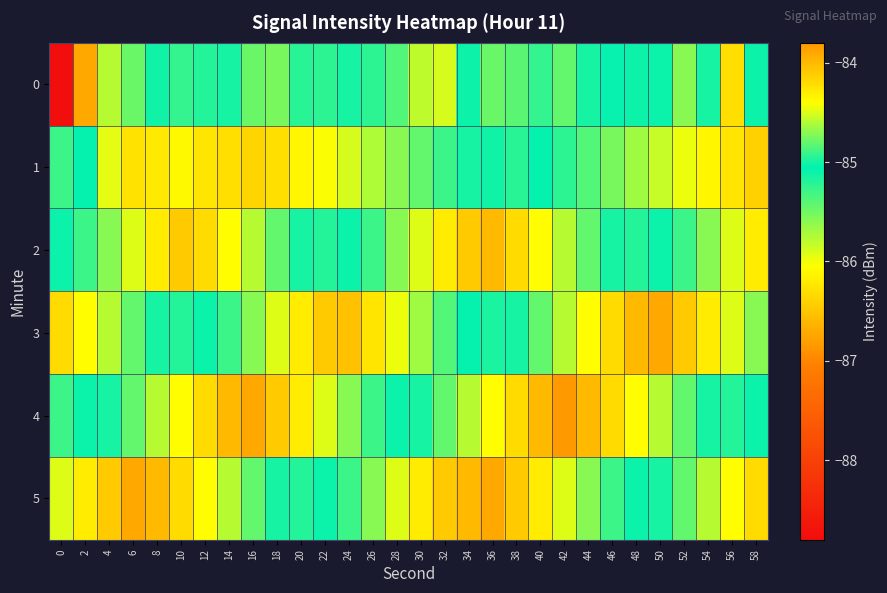

Reading left to right, extract all data points from this chart.

0: 0=-88.8	2=-83.9	4=-84.6	6=-84.8	8=-85.1	10=-84.9	12=-85.2	14=-85.0	16=-84.8	18=-84.7	20=-85.2	22=-85.0	24=-85.1	26=-84.9	28=-84.9	30=-84.6	32=-84.5	34=-85.0	36=-84.8	38=-84.8	40=-84.9	42=-84.8	44=-85.1	46=-85.1	48=-85.0	50=-85.1	52=-84.7	54=-85.1	56=-84.2	58=-85.0
1: 0=-84.9	2=-85.0	4=-84.5	6=-84.2	8=-84.3	10=-84.4	12=-84.3	14=-84.2	16=-84.2	18=-84.2	20=-84.3	22=-84.4	24=-84.5	26=-84.6	28=-84.7	30=-84.8	32=-84.9	34=-85.0	36=-85.1	38=-85.2	40=-85.0	42=-85.0	44=-84.8	46=-84.8	48=-84.7	50=-84.5	52=-84.5	54=-84.3	56=-84.2	58=-84.2
2: 0=-85.1	2=-84.9	4=-84.7	6=-84.5	8=-84.3	10=-84.1	12=-84.2	14=-84.4	16=-84.6	18=-84.8	20=-85.0	22=-85.2	24=-85.1	26=-84.9	28=-84.7	30=-84.5	32=-84.3	34=-84.1	36=-84.0	38=-84.2	40=-84.4	42=-84.6	44=-84.8	46=-85.0	48=-85.2	50=-85.1	52=-84.9	54=-84.7	56=-84.5	58=-84.3
3: 0=-84.2	2=-84.4	4=-84.6	6=-84.8	8=-85.0	10=-85.2	12=-85.1	14=-84.9	16=-84.7	18=-84.5	20=-84.3	22=-84.1	24=-84.0	26=-84.2	28=-84.5	30=-84.7	32=-84.8	34=-85.0	36=-85.2	38=-85.0	40=-84.8	42=-84.6	44=-84.4	46=-84.2	48=-84.0	50=-83.9	52=-84.1	54=-84.3	56=-84.5	58=-84.7
4: 0=-84.9	2=-85.1	4=-85.0	6=-84.8	8=-84.6	10=-84.4	12=-84.2	14=-84.0	16=-83.9	18=-84.1	20=-84.3	22=-84.5	24=-84.7	26=-84.9	28=-85.1	30=-85.0	32=-84.8	34=-84.6	36=-84.4	38=-84.2	40=-84.0	42=-83.8	44=-84.0	46=-84.2	48=-84.4	50=-84.6	52=-84.8	54=-85.0	56=-85.2	58=-85.1
5: 0=-84.5	2=-84.3	4=-84.1	6=-83.9	8=-84.0	10=-84.2	12=-84.4	14=-84.6	16=-84.8	18=-85.0	20=-85.2	22=-85.1	24=-84.9	26=-84.7	28=-84.5	30=-84.3	32=-84.1	34=-84.0	36=-83.9	38=-84.1	40=-84.3	42=-84.5	44=-84.7	46=-84.9	48=-85.1	50=-85.0	52=-84.8	54=-84.6	56=-84.4	58=-84.2